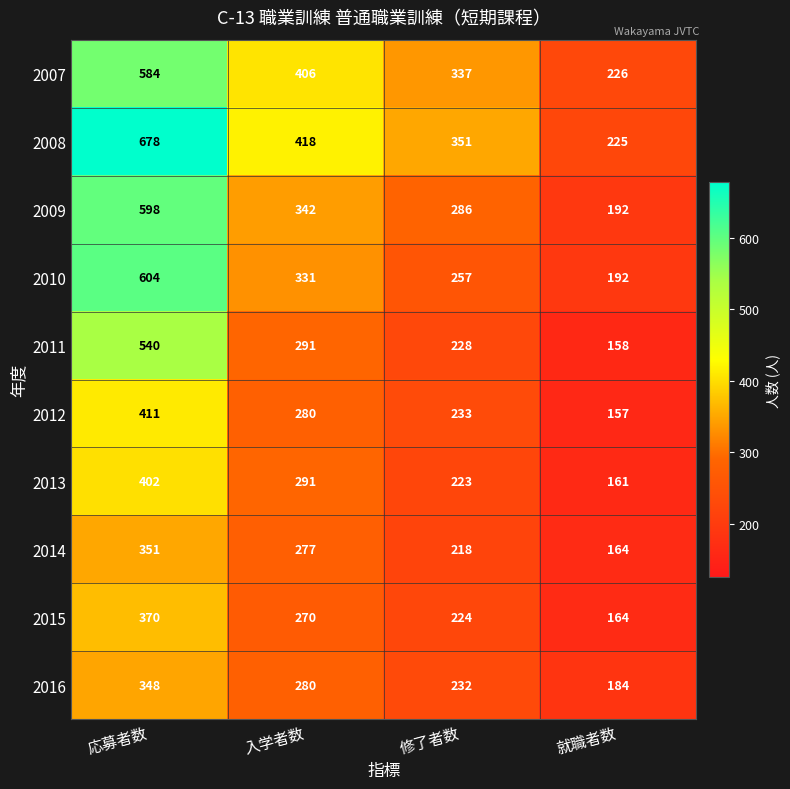

What is the sum of all 2012 values?

1081